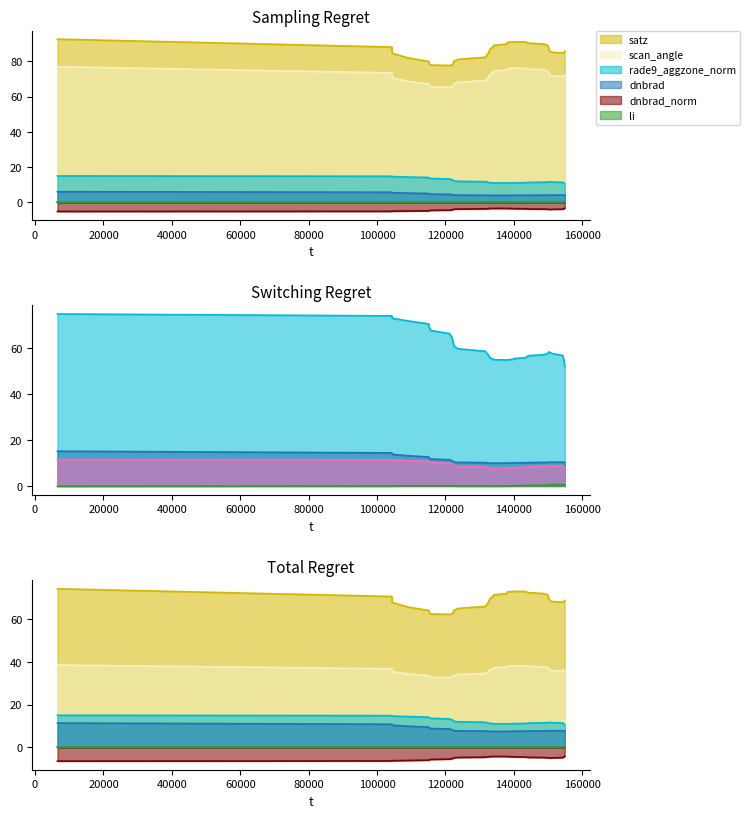

What is the spread (max minus min) of values at 151404?

39.5